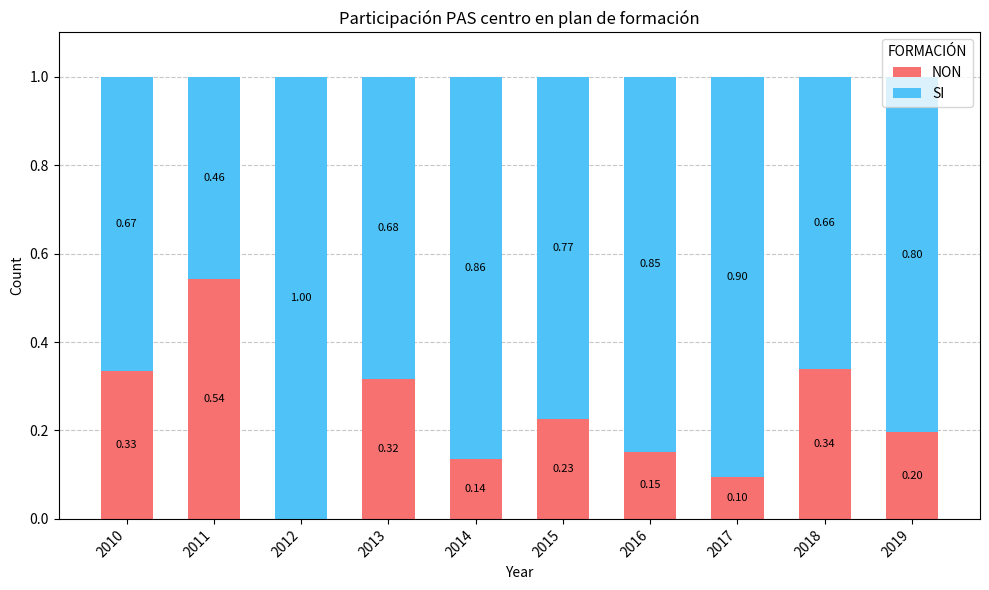

What is the total value across all series at 2013?

1.0